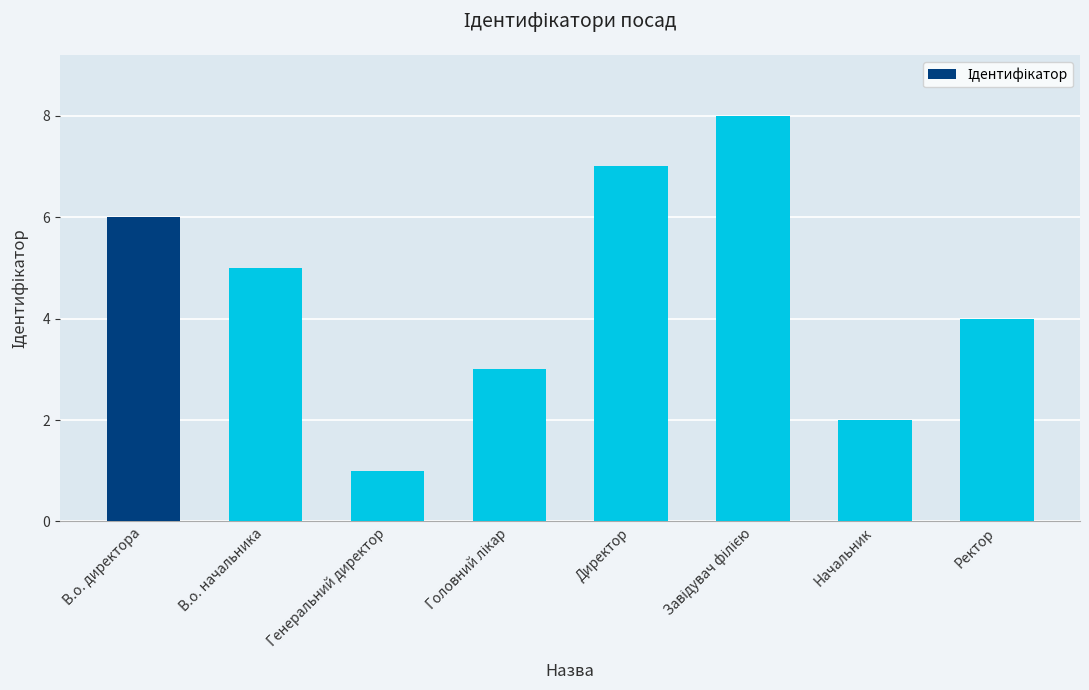

True or false: the data shows 6 at В.о. директора.

True